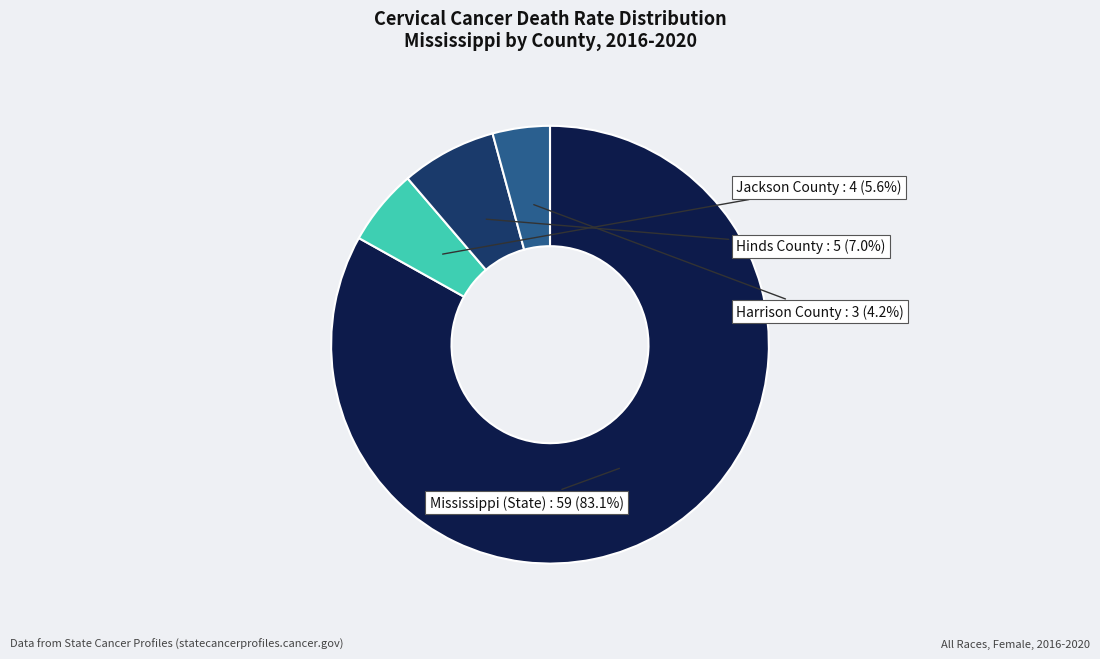

Does any single category account for the majority?

Yes